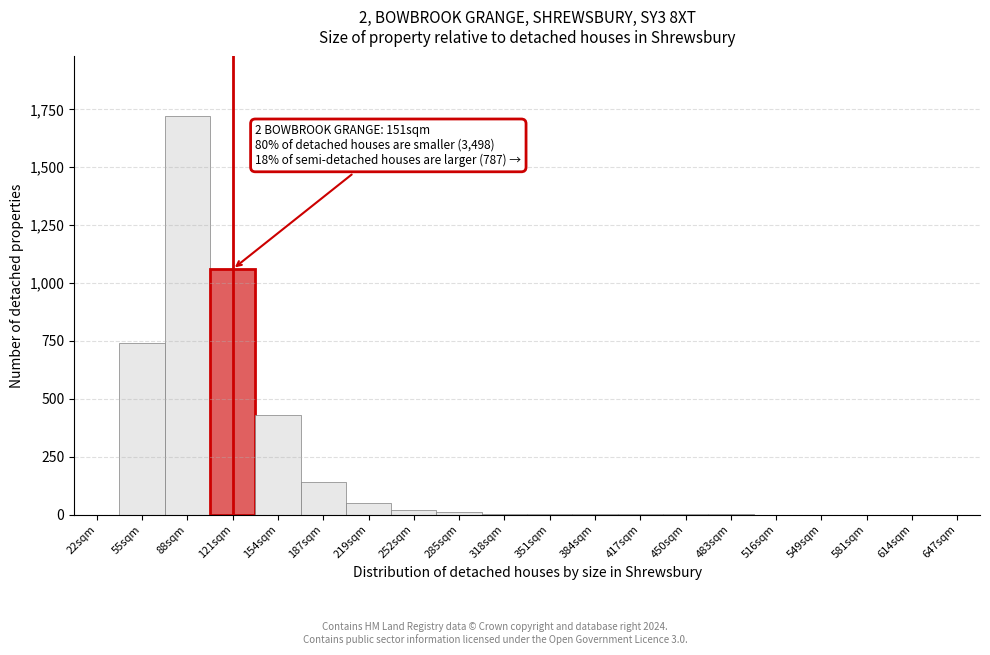

What is the maximum value shown in the chart?

1720